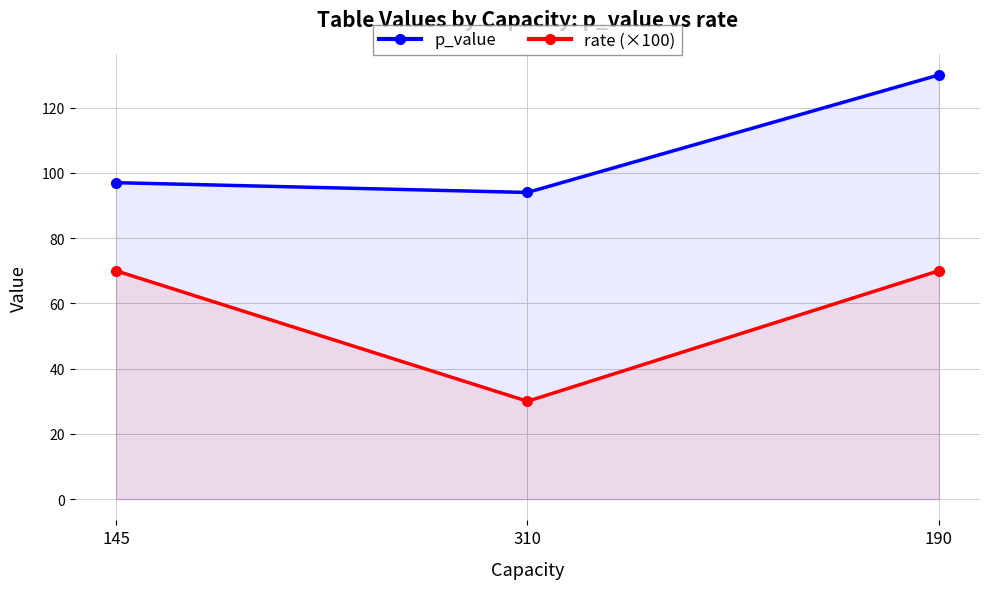

At which category is the sum across all series the highest?

190